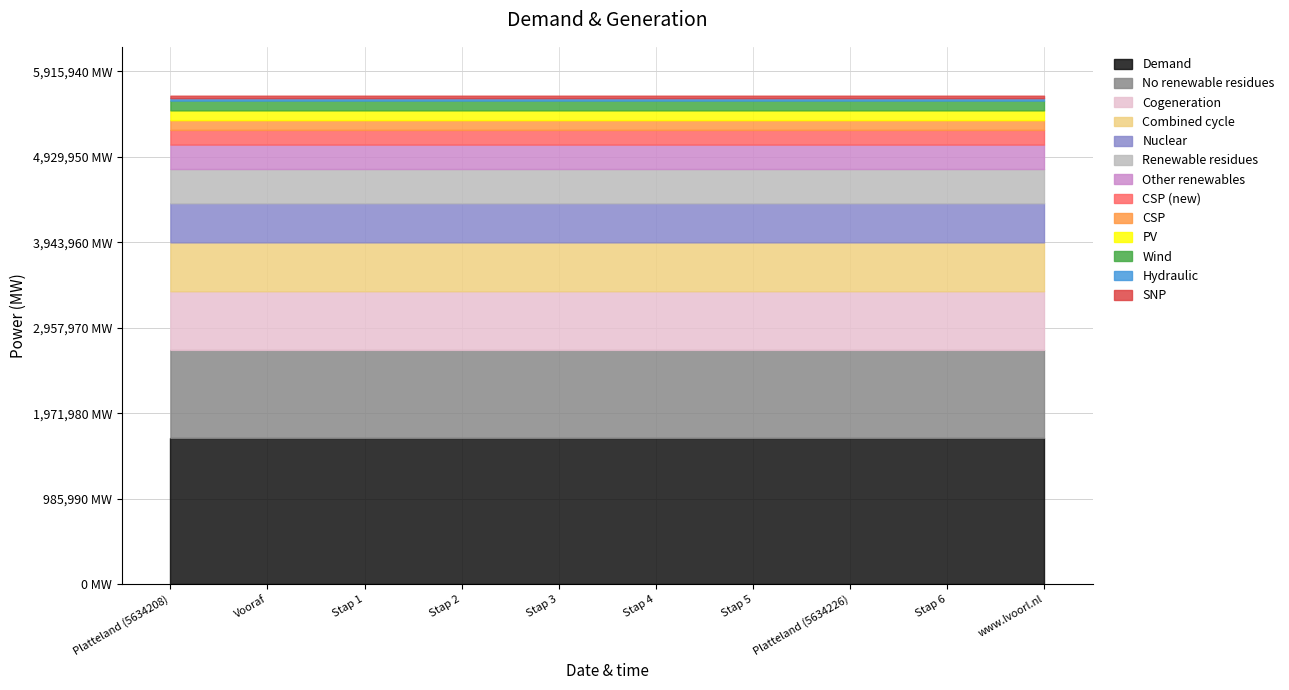

The chart shows a value of 5634226 at Platteland (5634226). True or false?

True